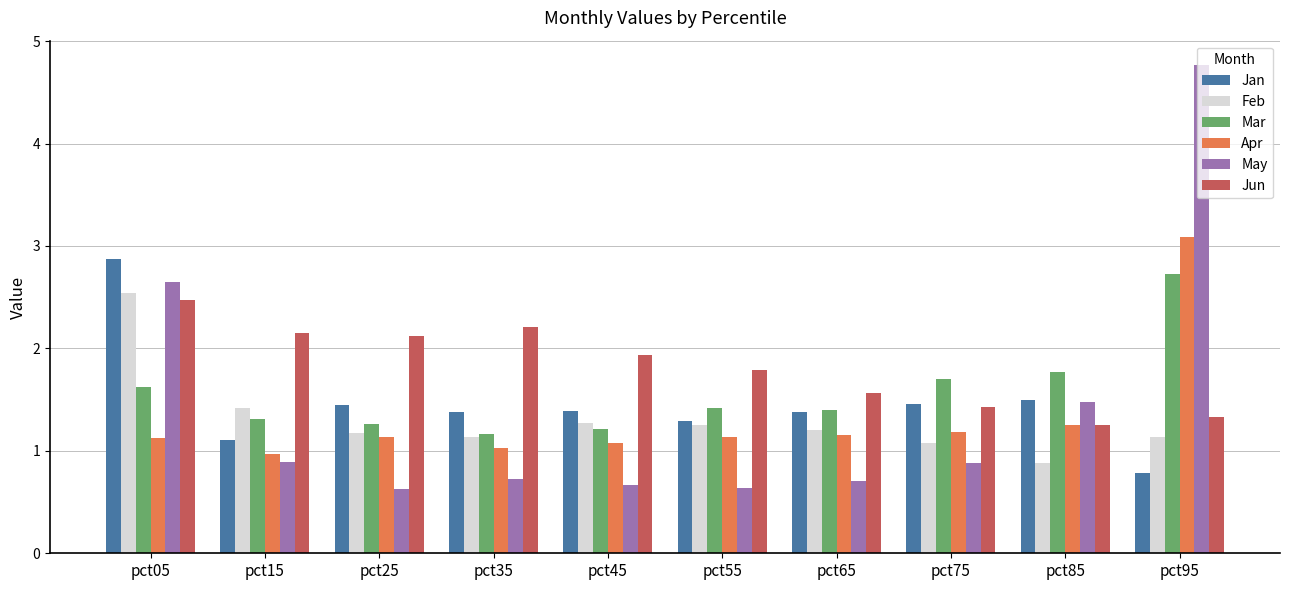

What is the minimum value for Jan?

0.8